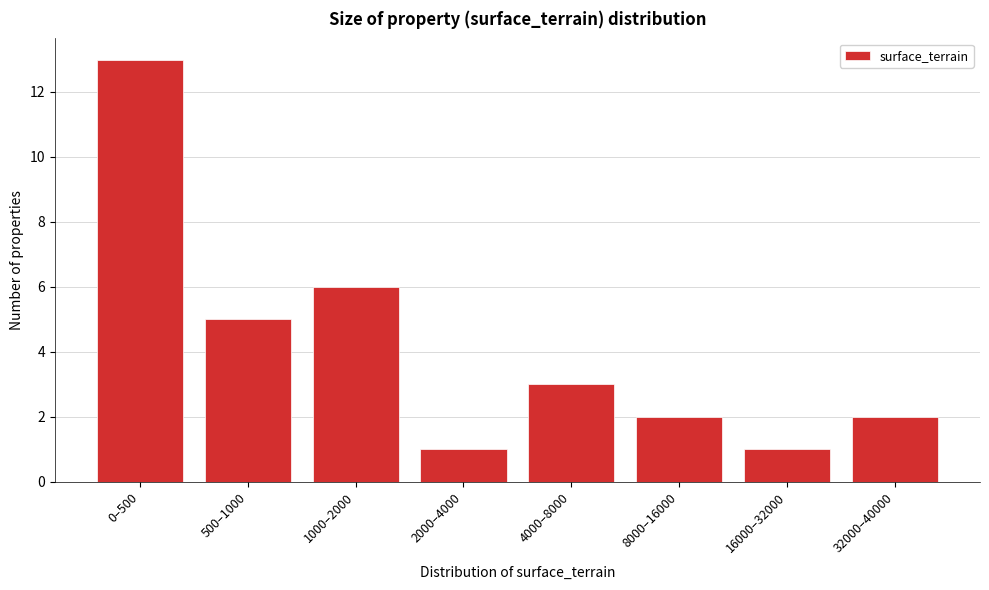

Reading left to right, extract all data points from this chart.

13	5	6	1	3	2	1	2